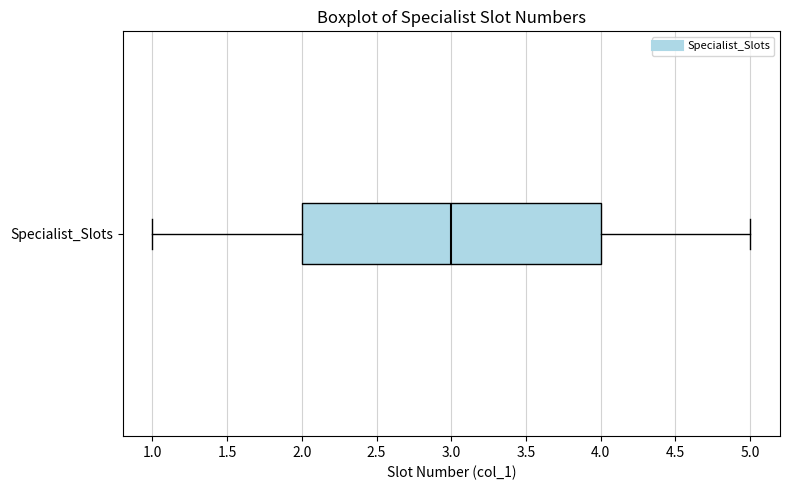

Transcribe this box plot: give where the median line is, the range the box spans, and where the two whiskers end, as read against the x-axis. The values are not printed on the chart, so give them approximately, as read against the axis.

median 3, box 2 to 4, whiskers 1 to 5